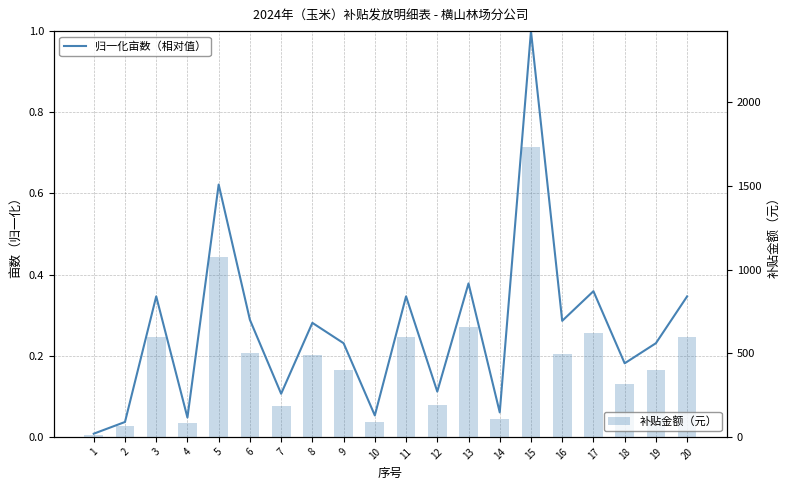

What is the highest value of the 补贴金额（元） series?

1733.0